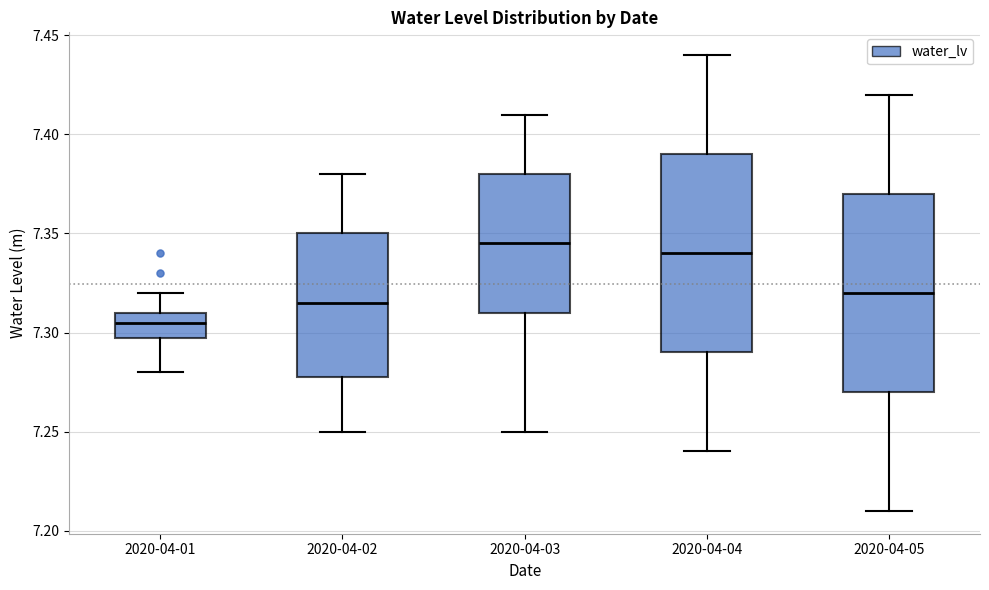

Reading left to right, read every box against the y-axis: the position of its median line, the range the box covers, and the ends of its whiskers. The values are not printed on the chart, so give them approximately, as read against the axis.

2020-04-01: median 7.305, box 7.300 to 7.310, whiskers 7.280 to 7.320
2020-04-02: median 7.315, box 7.280 to 7.350, whiskers 7.250 to 7.380
2020-04-03: median 7.345, box 7.310 to 7.380, whiskers 7.250 to 7.410
2020-04-04: median 7.340, box 7.290 to 7.390, whiskers 7.240 to 7.440
2020-04-05: median 7.320, box 7.270 to 7.370, whiskers 7.210 to 7.420